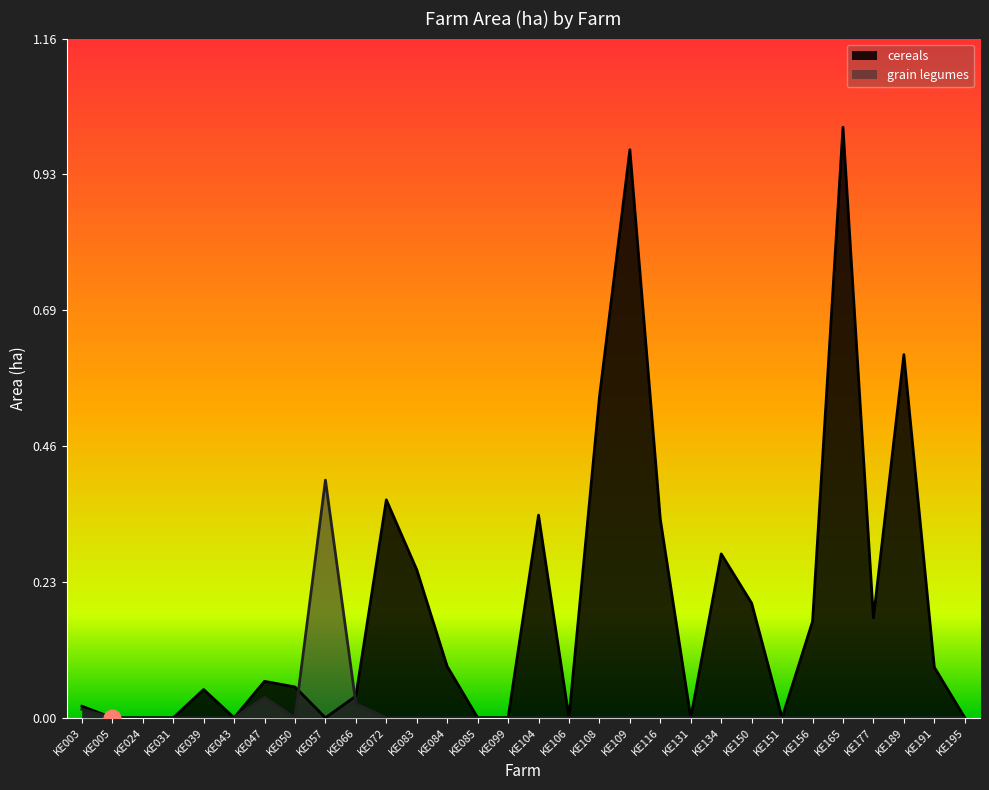

Reading right to left, transcribe all the data shown in this chart.

cereals: KE195=0.0	KE191=0.1	KE189=0.6	KE177=0.2	KE165=1.0	KE156=0.2	KE151=0.0	KE150=0.2	KE134=0.3	KE131=0.0	KE116=0.3	KE109=1.0	KE108=0.5	KE106=0.0	KE104=0.3	KE099=0.0	KE085=0.0	KE084=0.1	KE083=0.3	KE072=0.4	KE066=0.0	KE057=0.0	KE050=0.1	KE047=0.1	KE043=0.0	KE039=0.0	KE031=0.0	KE024=0.0	KE005=0.0	KE003=0.0
grain legumes: KE195=0.0	KE191=0.0	KE189=0.0	KE177=0.0	KE165=0.0	KE156=0.0	KE151=0.0	KE150=0.0	KE134=0.0	KE131=0.0	KE116=0.0	KE109=0.0	KE108=0.0	KE106=0.0	KE104=0.0	KE099=0.0	KE085=0.0	KE084=0.0	KE083=0.0	KE072=0.0	KE066=0.0	KE057=0.4	KE050=0.0	KE047=0.0	KE043=0.0	KE039=0.0	KE031=0.0	KE024=0.0	KE005=0.0	KE003=0.0